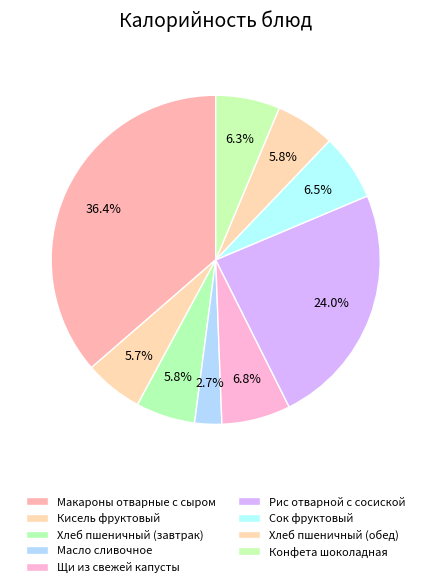

Is there a majority slice in this chart?

No